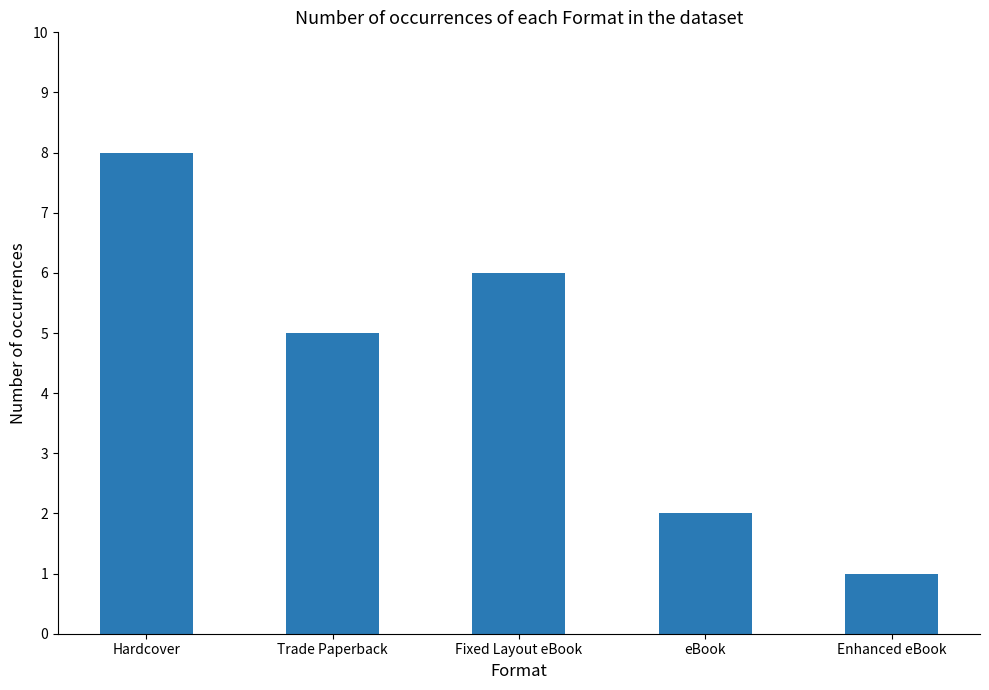

True or false: the data shows 2 at eBook.

True